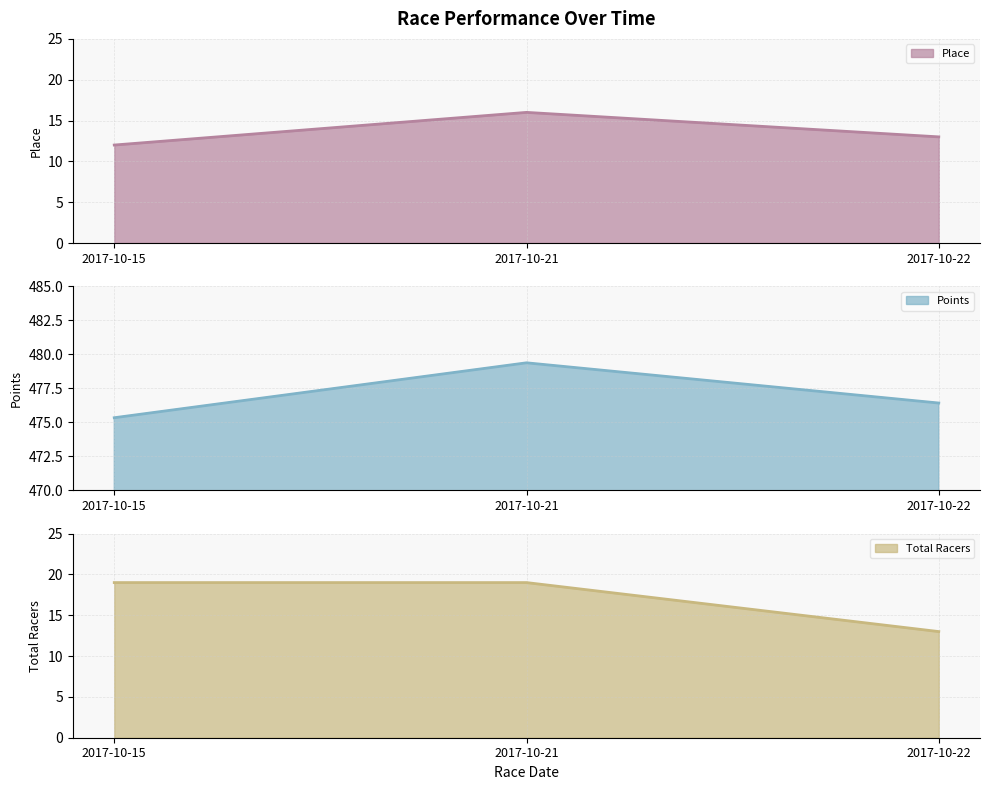

Which category has the lowest value in the Points series?

2017-10-15